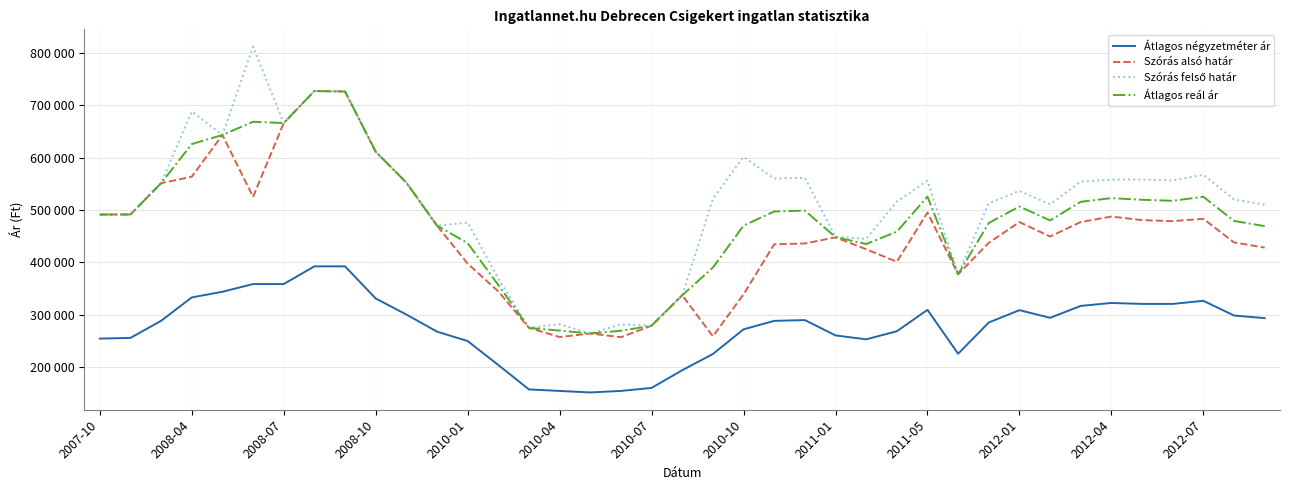

Does the chart have visible grid lines?

Yes